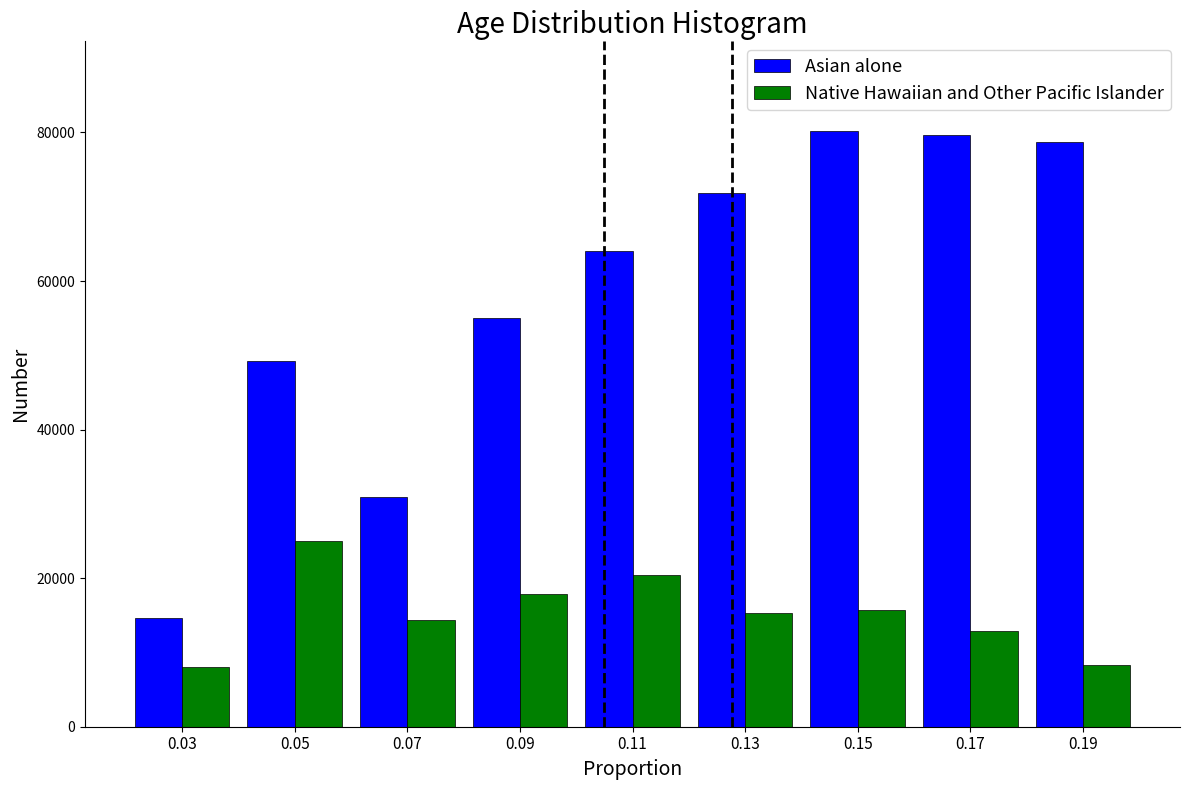

What is the minimum value shown in the chart?

7998